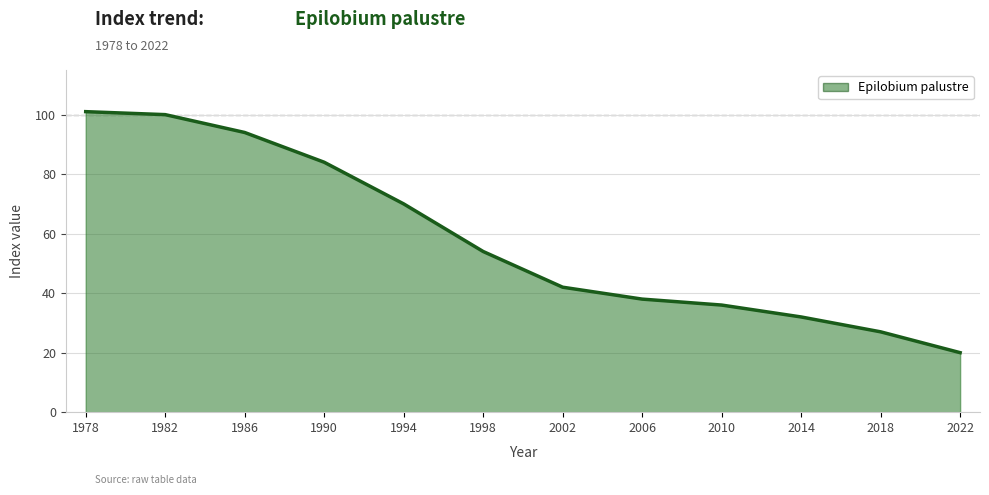

The chart shows a value of 23 at 2010. True or false?

False